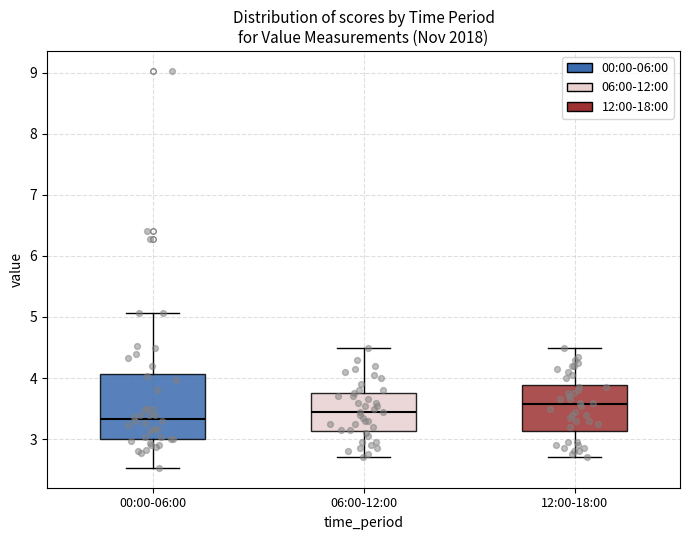

Reading left to right, transcribe this box plot: for each box, give where its median line is, the range the box spans, and where its two whiskers end, as read against the y-axis. The values are not printed on the chart, so give them approximately, as read against the axis.

00:00-06:00: median 3.3, box 3.0 to 4.1, whiskers 2.5 to 5.1
06:00-12:00: median 3.5, box 3.1 to 3.8, whiskers 2.7 to 4.5
12:00-18:00: median 3.6, box 3.1 to 3.9, whiskers 2.7 to 4.5